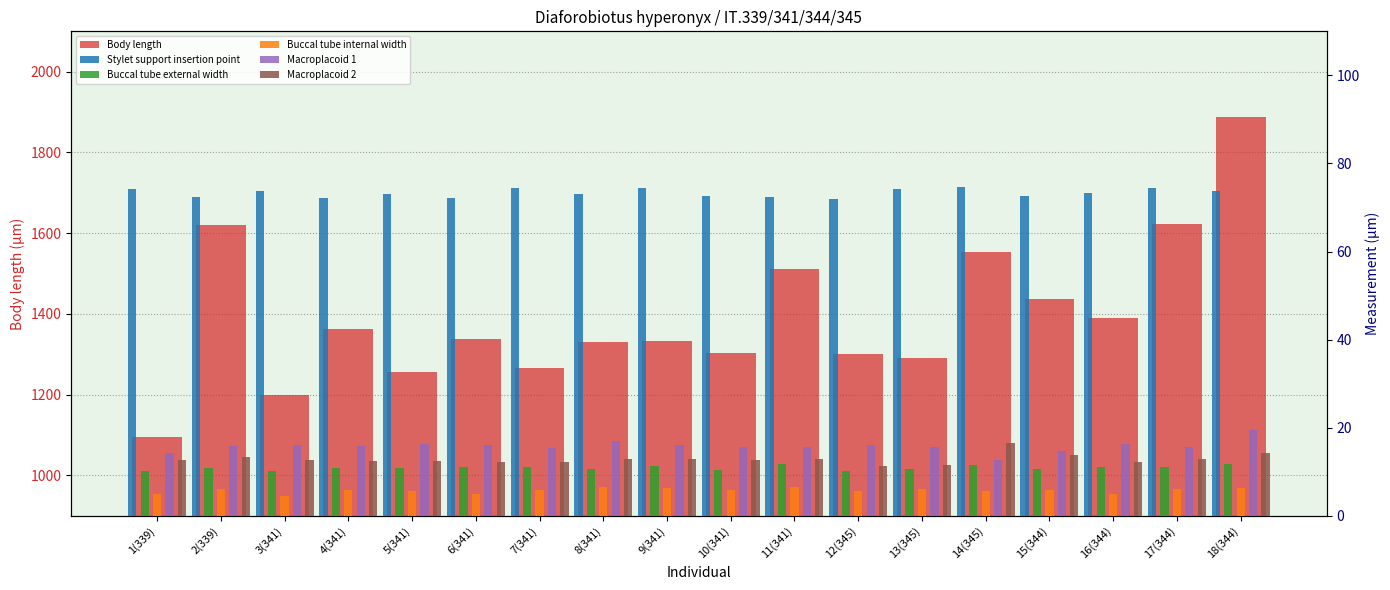

Between 9(341) and 7(341), which is larger?

9(341)